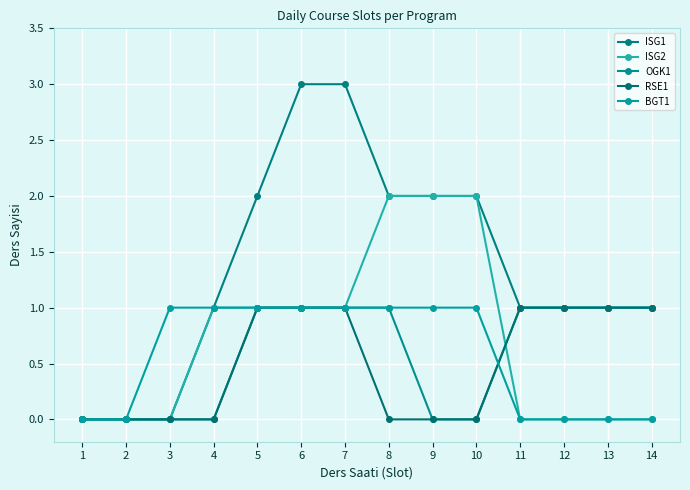

Is this an area chart (filled region under the line)?

No